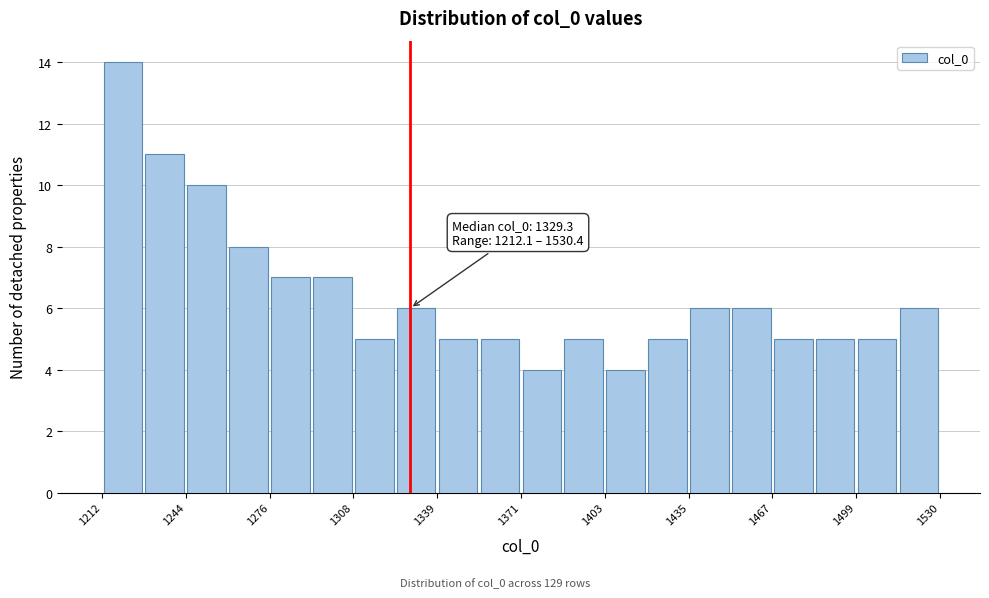

Read against the x-axis, roughly where is the centre of the tallest bar?

1220